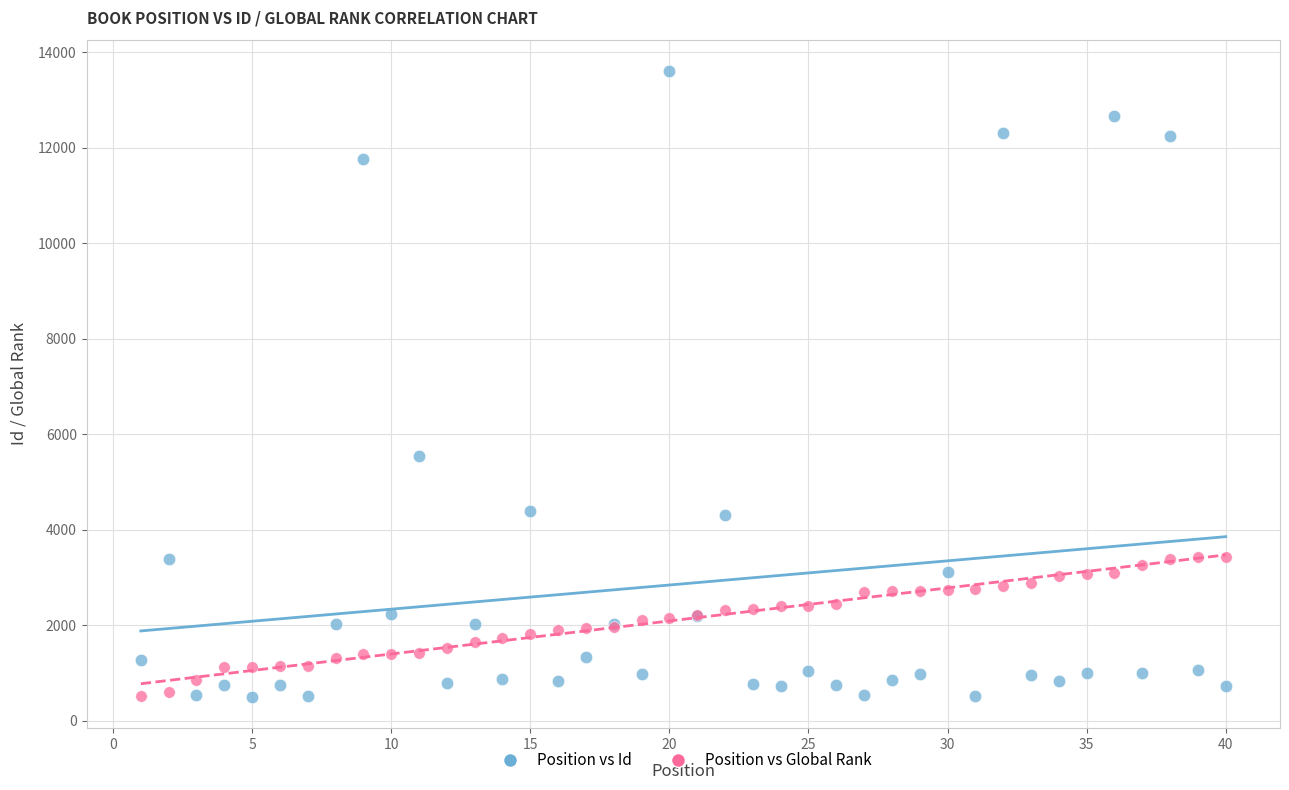

Across all series, what Y value is closest to 7055?

5550